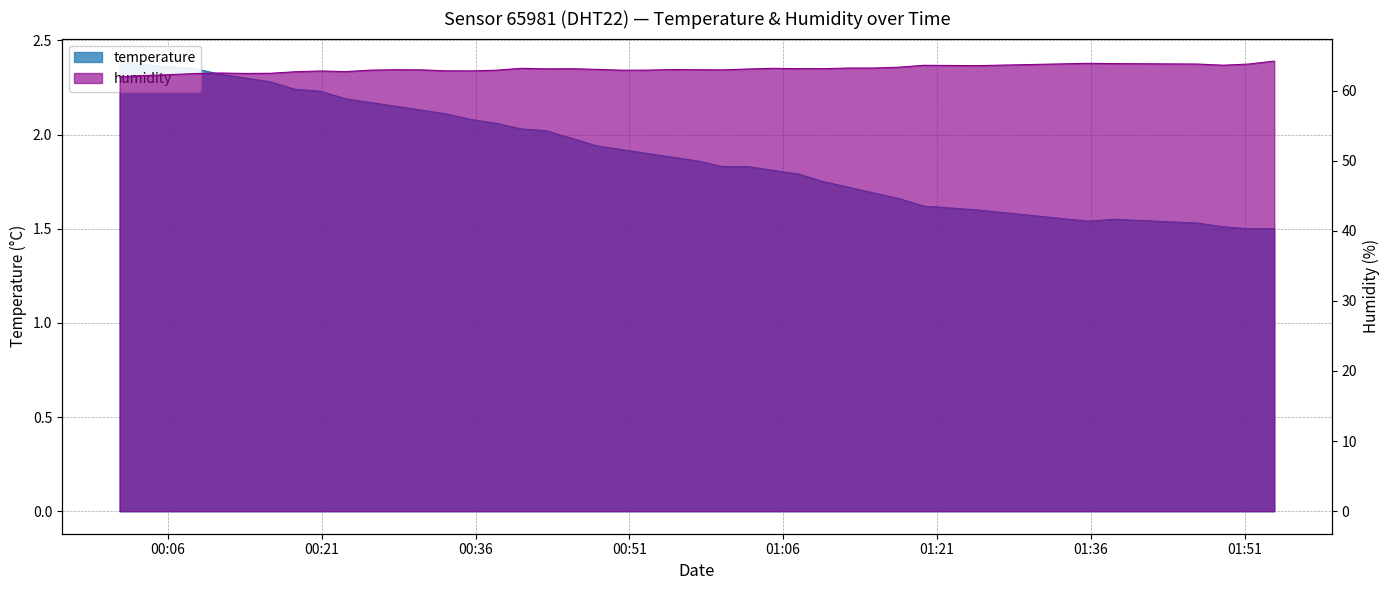

Which label corresponds to the largest value in the chart?

2023-05-10T01:53:54